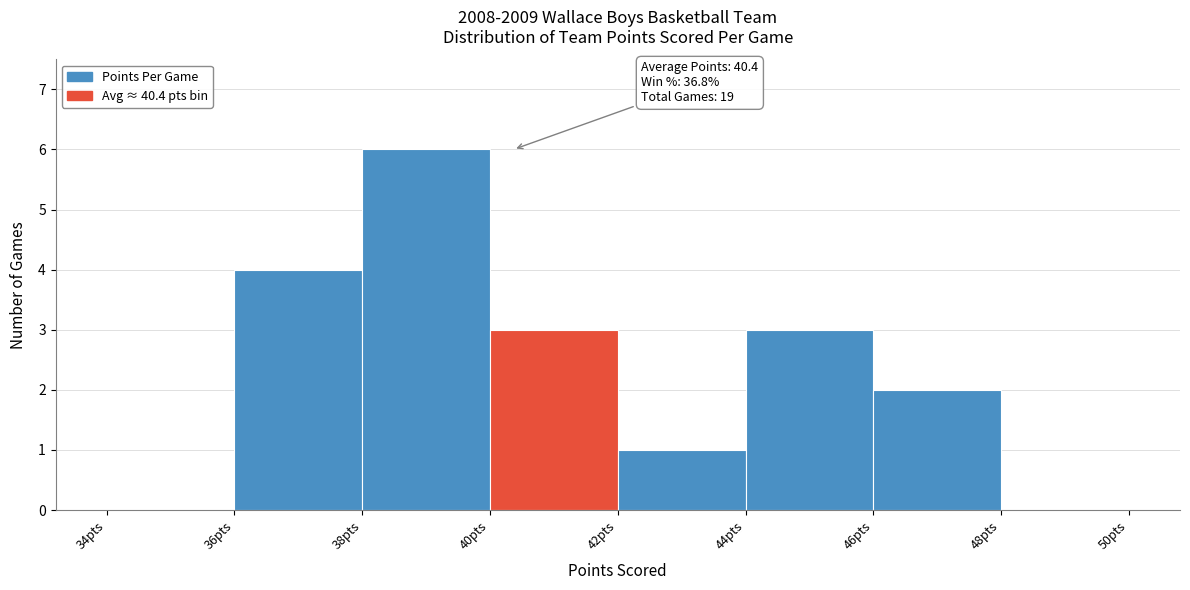

Which range on the x-axis has the tallest bar?

38 to 40